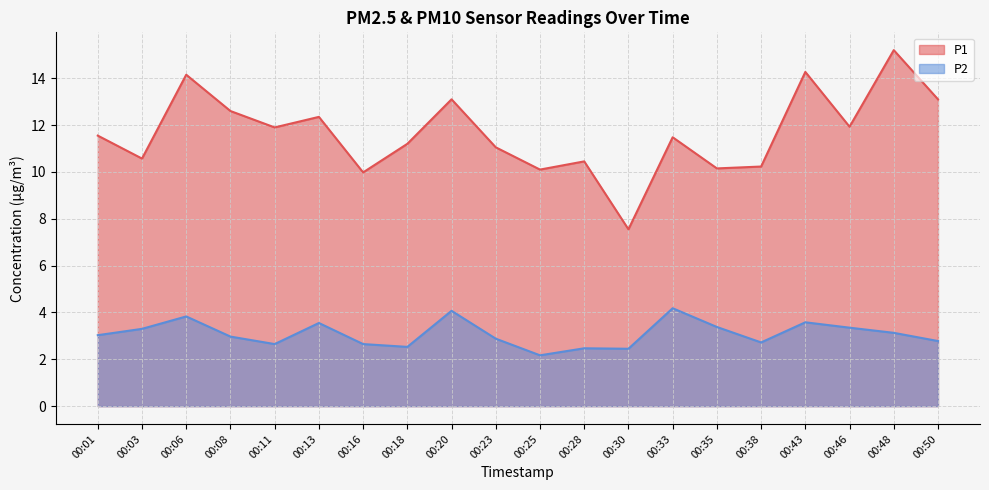

Where is the first local maximum for P1?

00:06